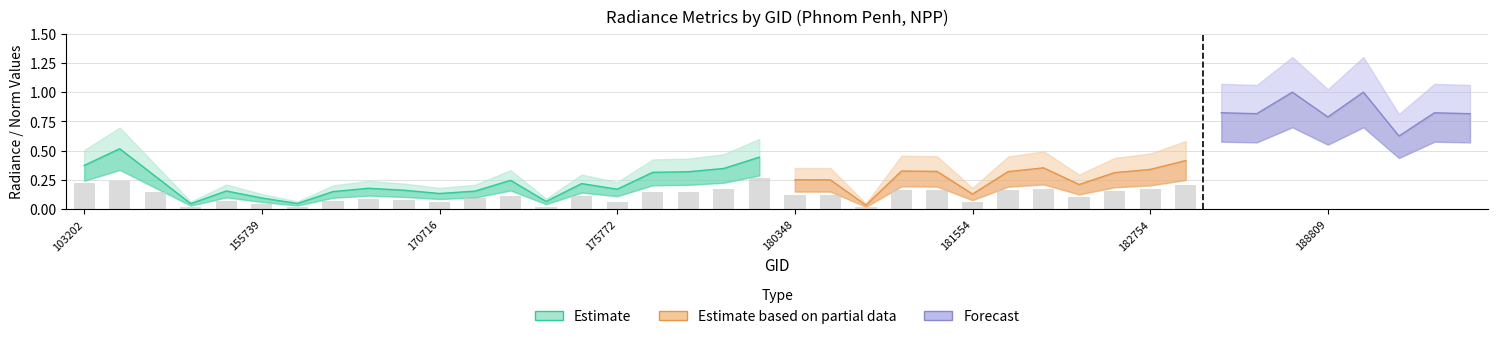

Is it true that rade9_mult_nadir_norm equals 0.4 at 180152?

True